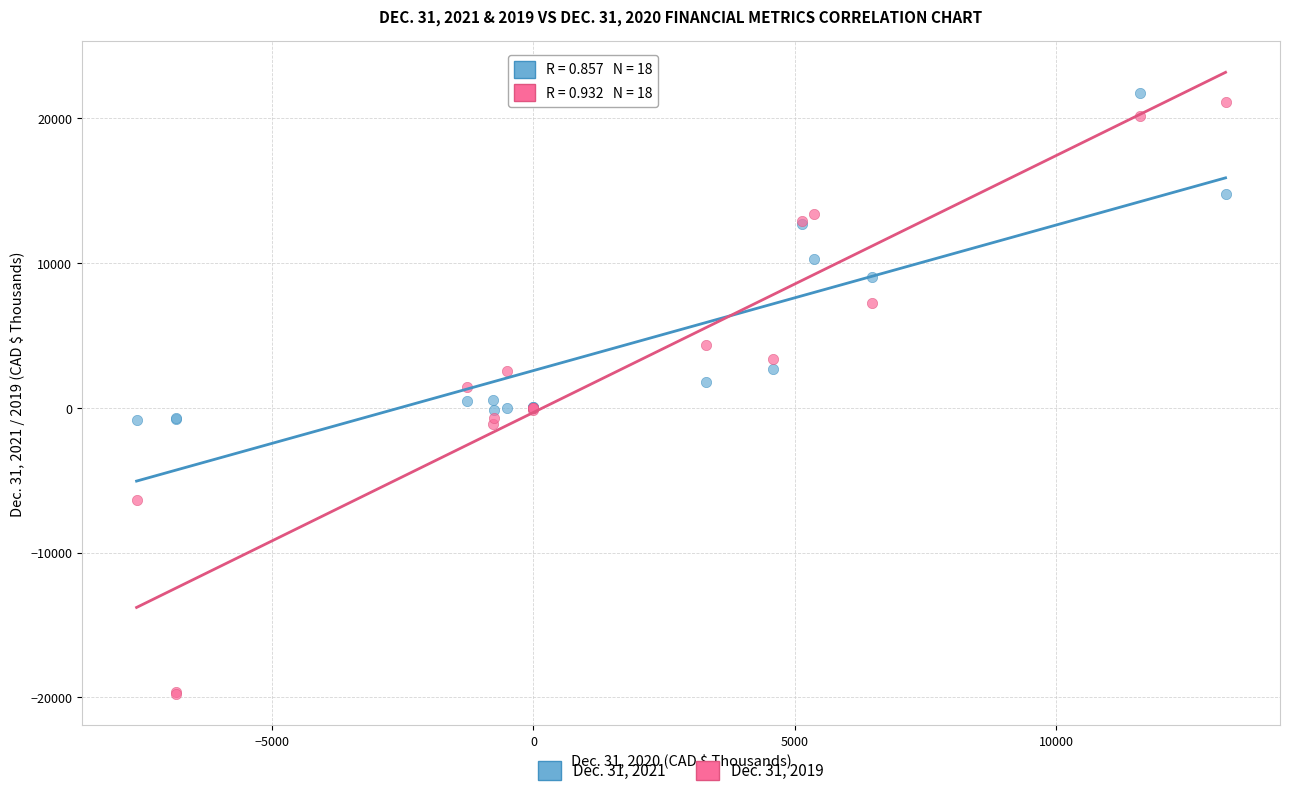

What are all the series names shown in the legend?

Dec. 31, 2021, Dec. 31, 2019